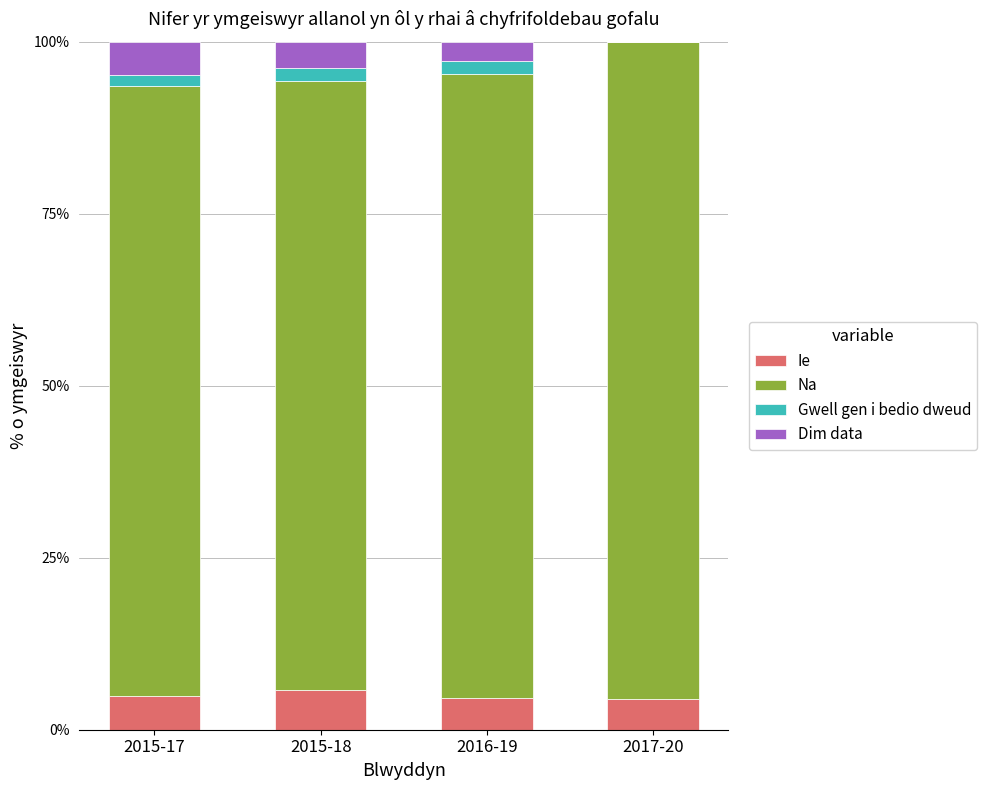

What are all the series names shown in the legend?

Ie, Na, Gwell gen i bedio dweud, Dim data